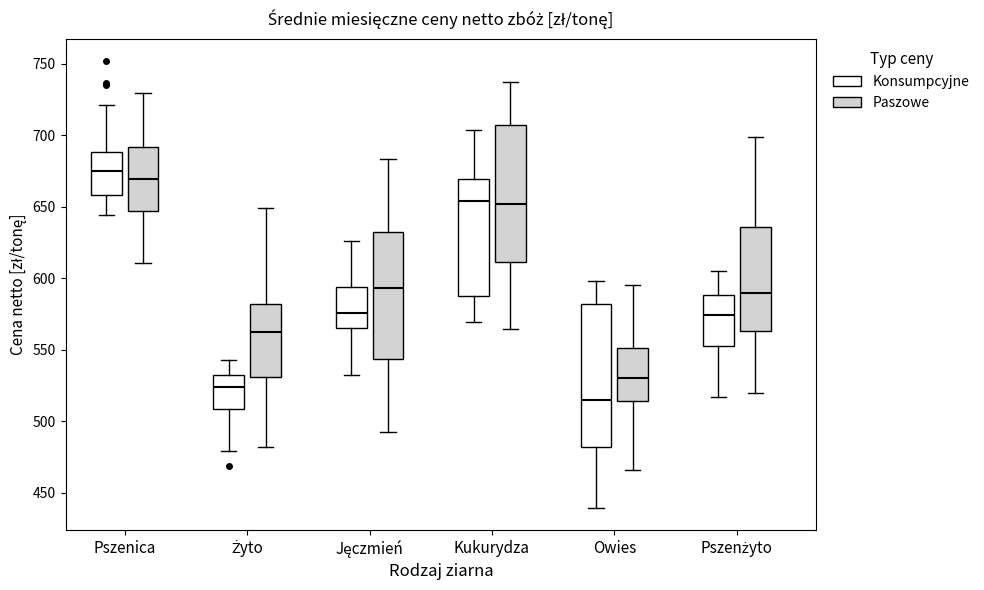

Which box's median line is the highest?

Pszenica (Konsumpcyjne)